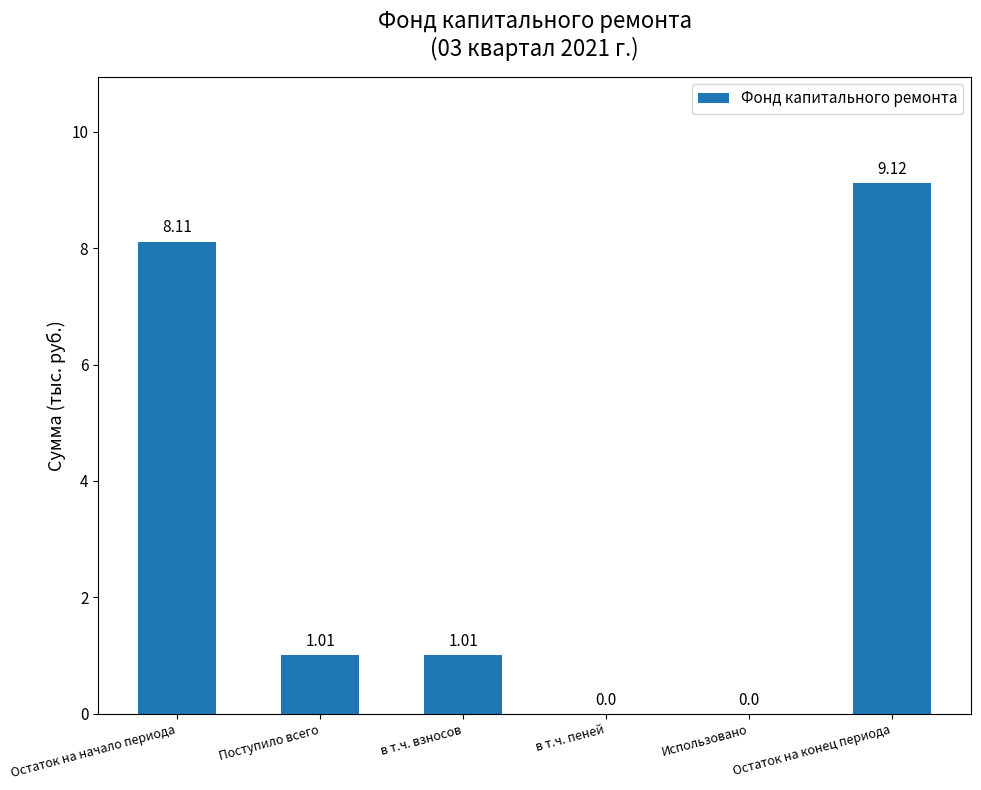

What is the change in value from Остаток на начало периода to в т.ч. взносов?

-7.1